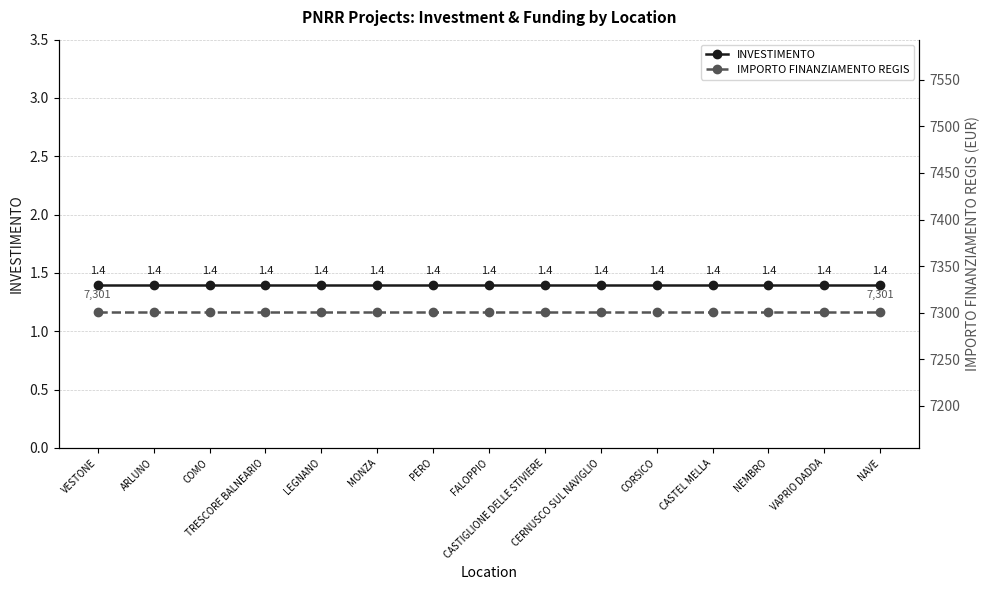

Reading left to right, transcribe all the data shown in this chart.

INVESTIMENTO: VESTONE=1.4	ARLUNO=1.4	COMO=1.4	TRESCORE BALNEARIO=1.4	LEGNANO=1.4	MONZA=1.4	PERO=1.4	FALOPPIO=1.4	CASTIGLIONE DELLE STIVIERE=1.4	CERNUSCO SUL NAVIGLIO=1.4	CORSICO=1.4	CASTEL MELLA=1.4	NEMBRO=1.4	VAPRIO DADDA=1.4	NAVE=1.4
IMPORTO FINANZIAMENTO REGIS: VESTONE=7301.0	ARLUNO=7301.0	COMO=7301.0	TRESCORE BALNEARIO=7301.0	LEGNANO=7301.0	MONZA=7301.0	PERO=7301.0	FALOPPIO=7301.0	CASTIGLIONE DELLE STIVIERE=7301.0	CERNUSCO SUL NAVIGLIO=7301.0	CORSICO=7301.0	CASTEL MELLA=7301.0	NEMBRO=7301.0	VAPRIO DADDA=7301.0	NAVE=7301.0